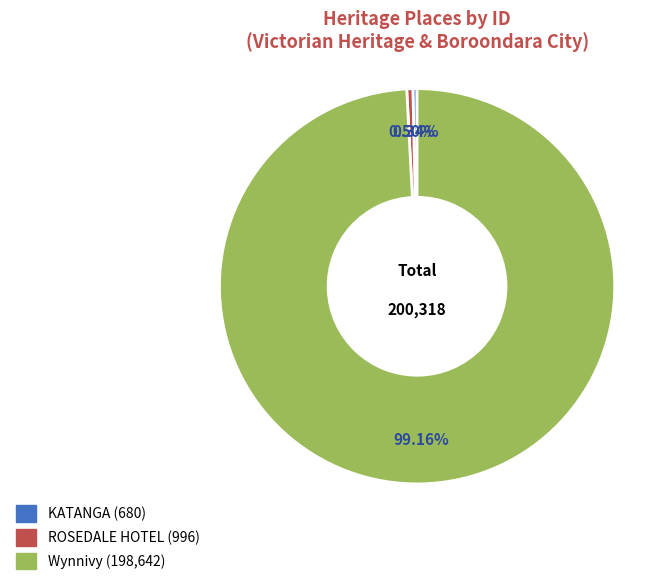

Is there a majority slice in this chart?

Yes